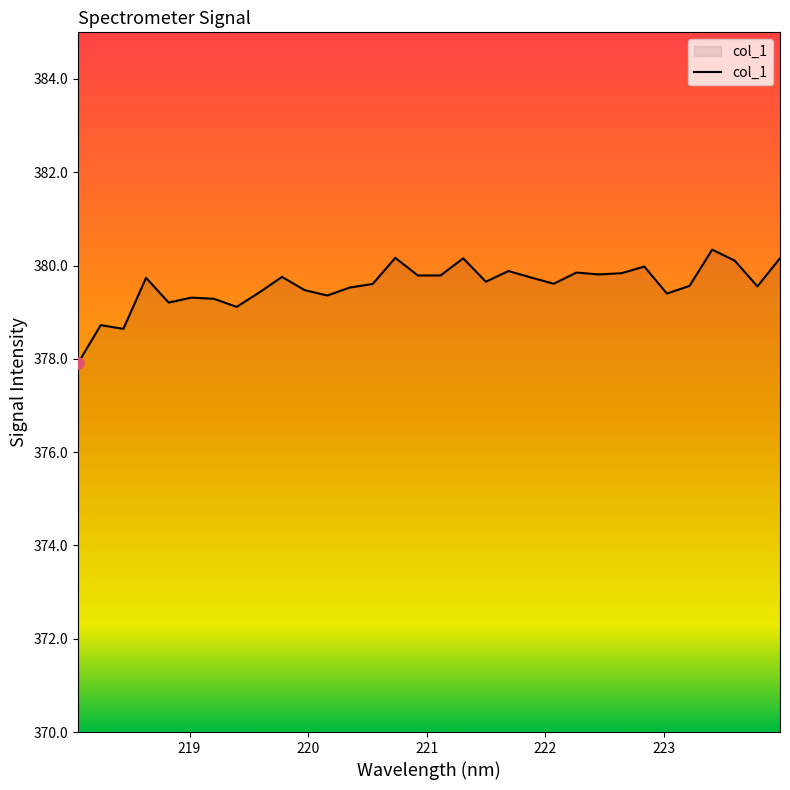

What is the smallest value displayed?

377.9